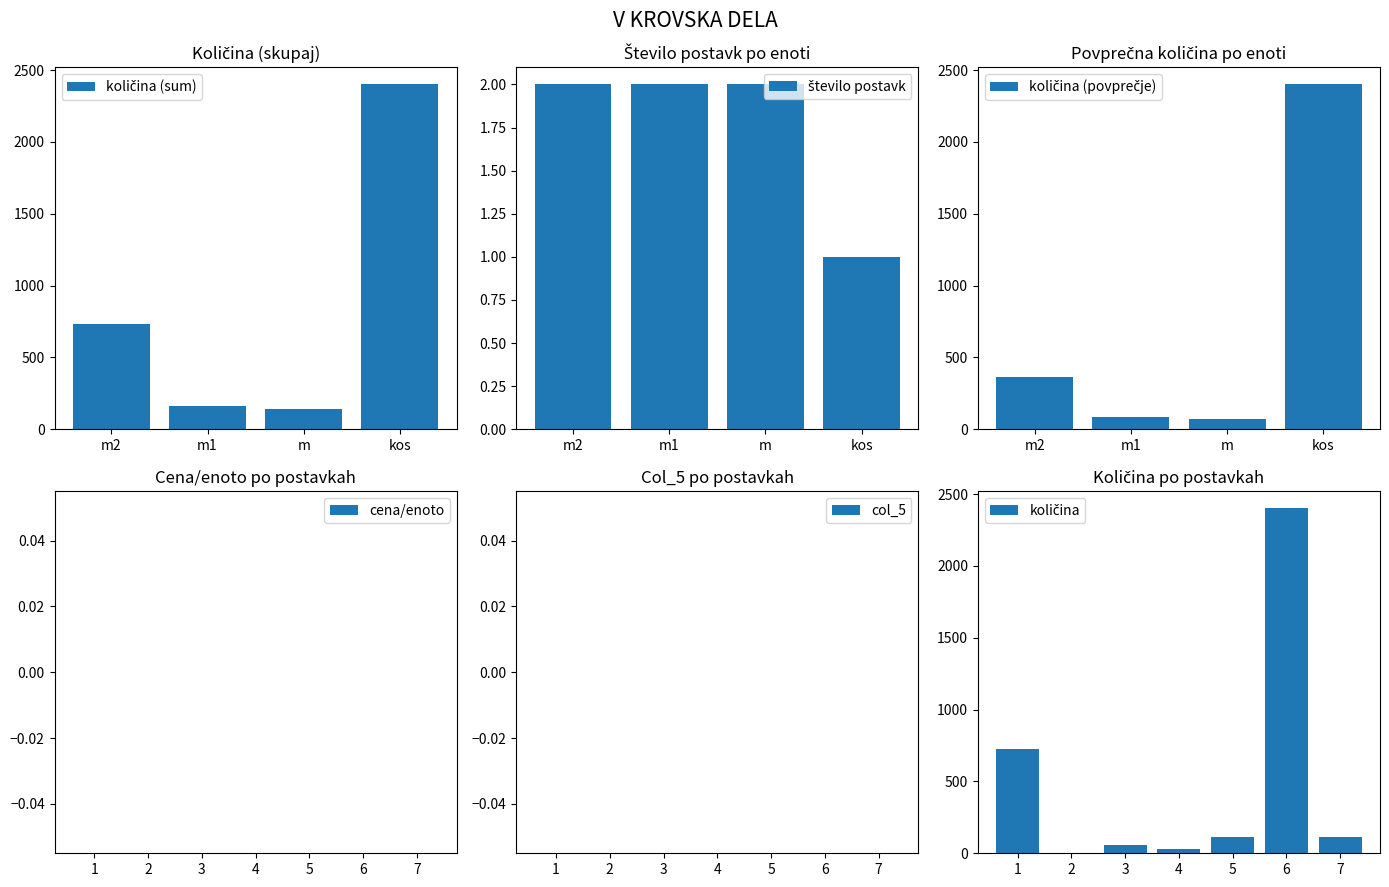

What is the difference between the second highest and second lowest values?

695.0